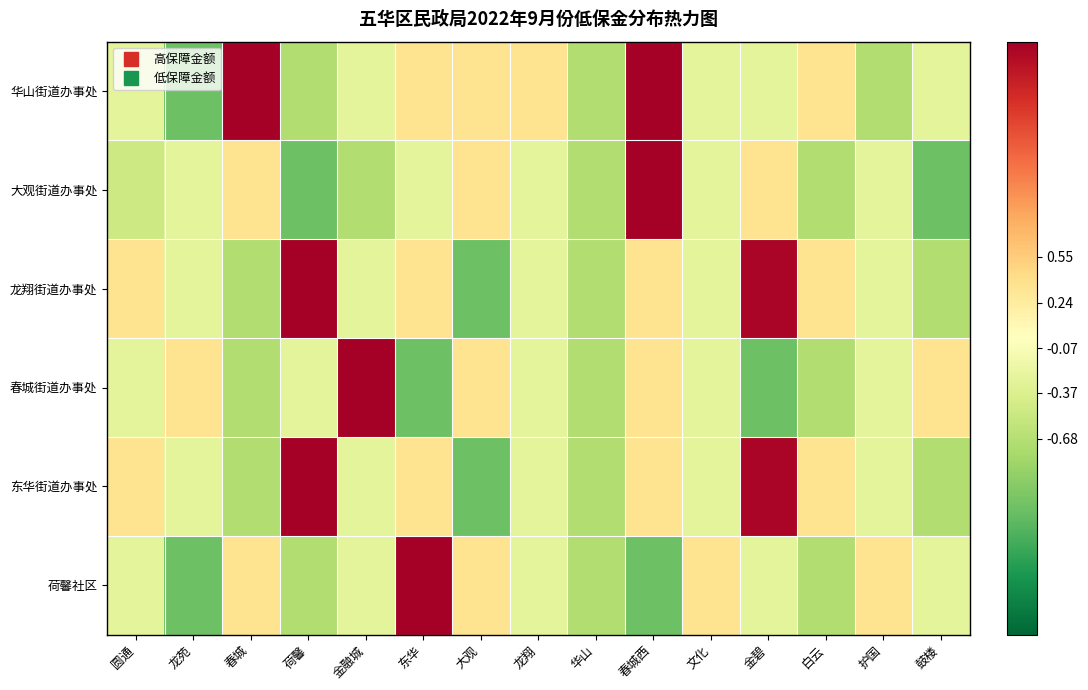

Which label corresponds to the smallest value in the chart?

龙苑